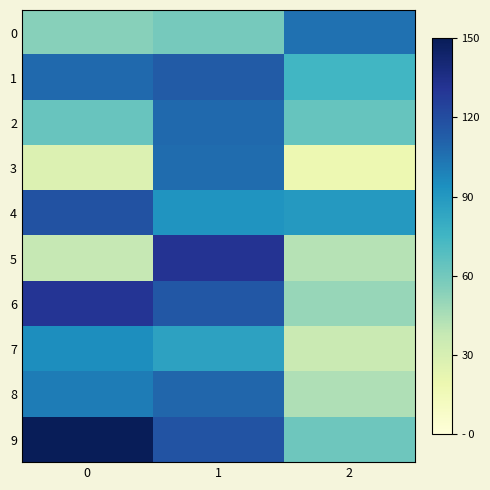

Which series changed the most between 0 and 2?

9